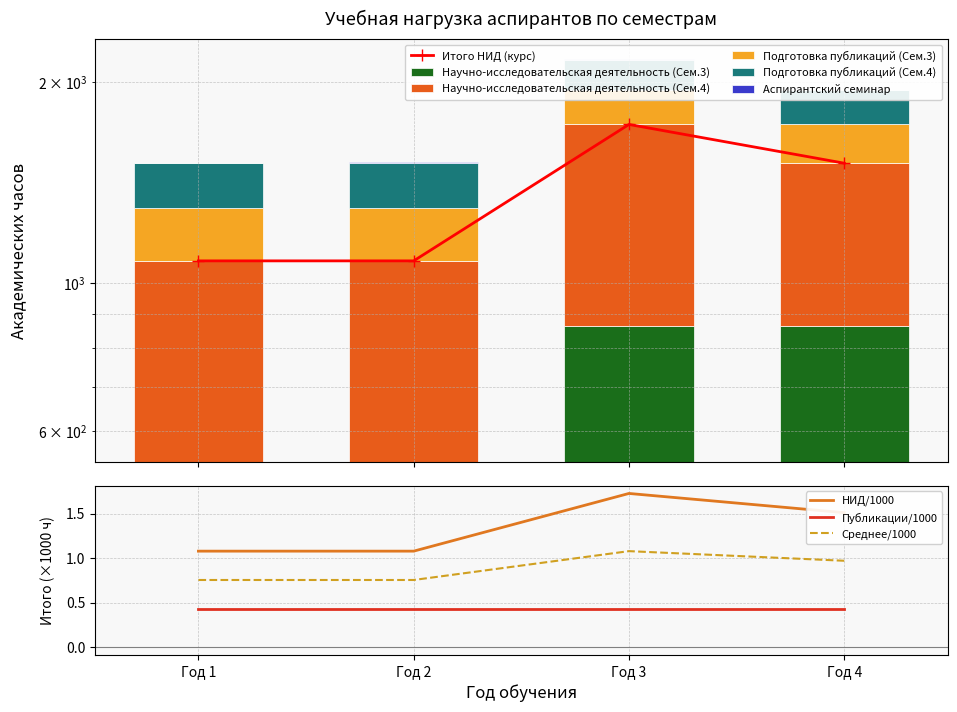

What is the value of the Аспирантский семинар bar at the 2nd from the left?

4